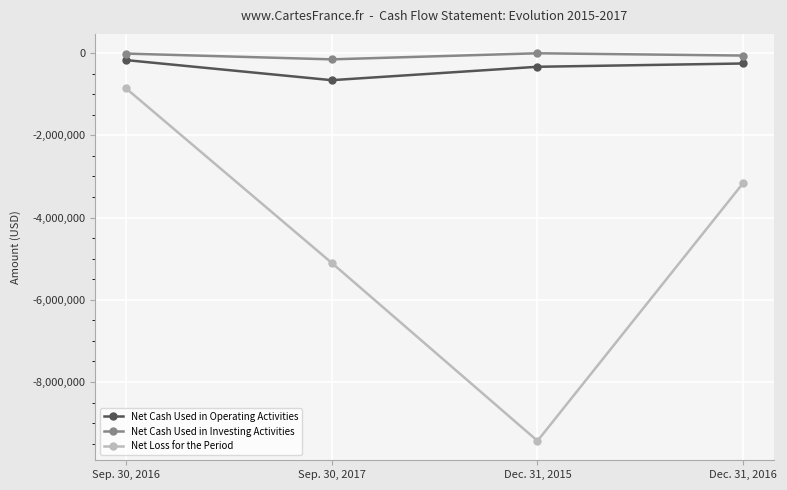

True or false: Net Cash Used in Investing Activities has more than 1 interior local peaks.

False